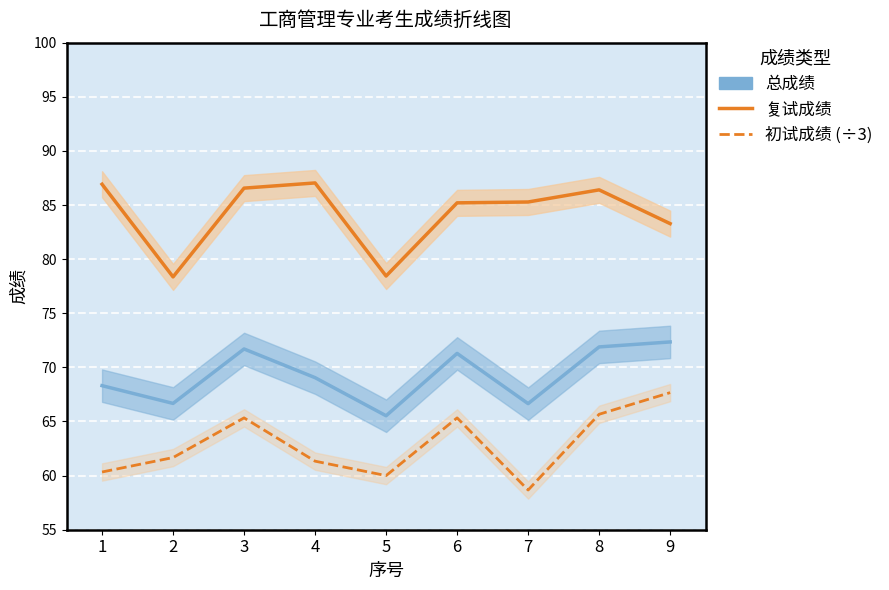

Is it true that 初试成绩 (÷3) equals 31.3 at 7?

False